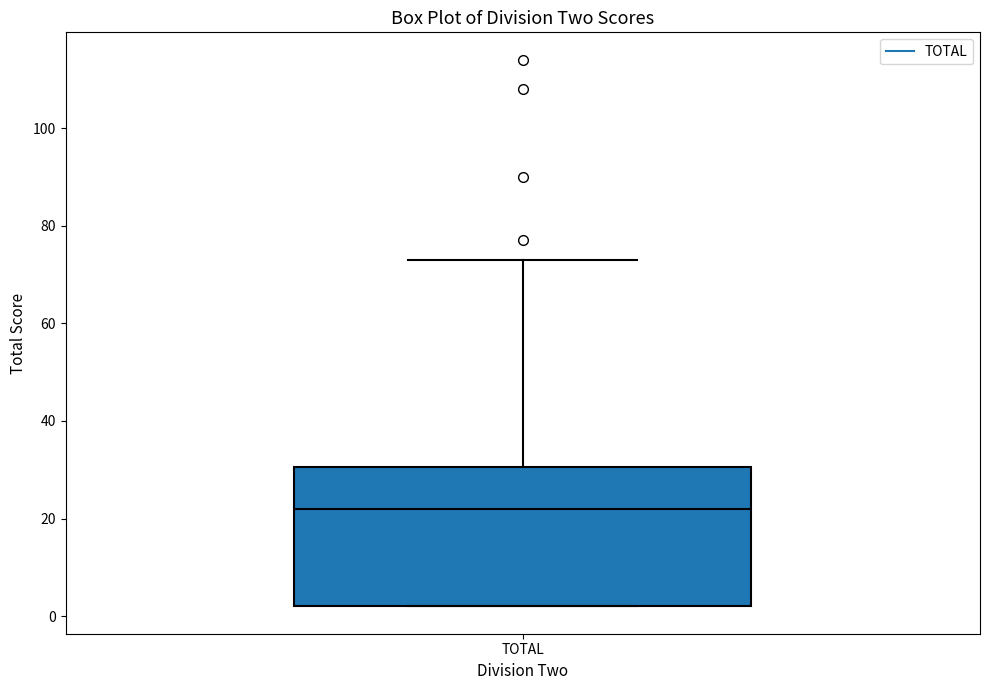

Where is the upper edge of the box for TOTAL on the y-axis? The values are not printed on the chart, so give them approximately, as read against the axis.

30